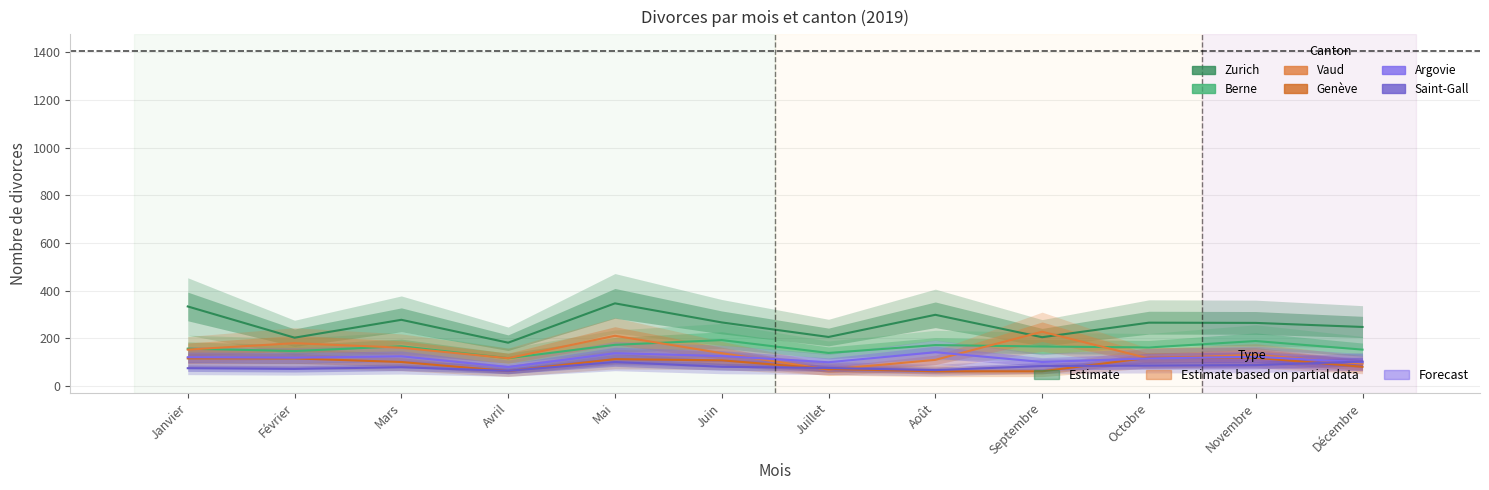

What is the label of the 8th point from the right?

Mai